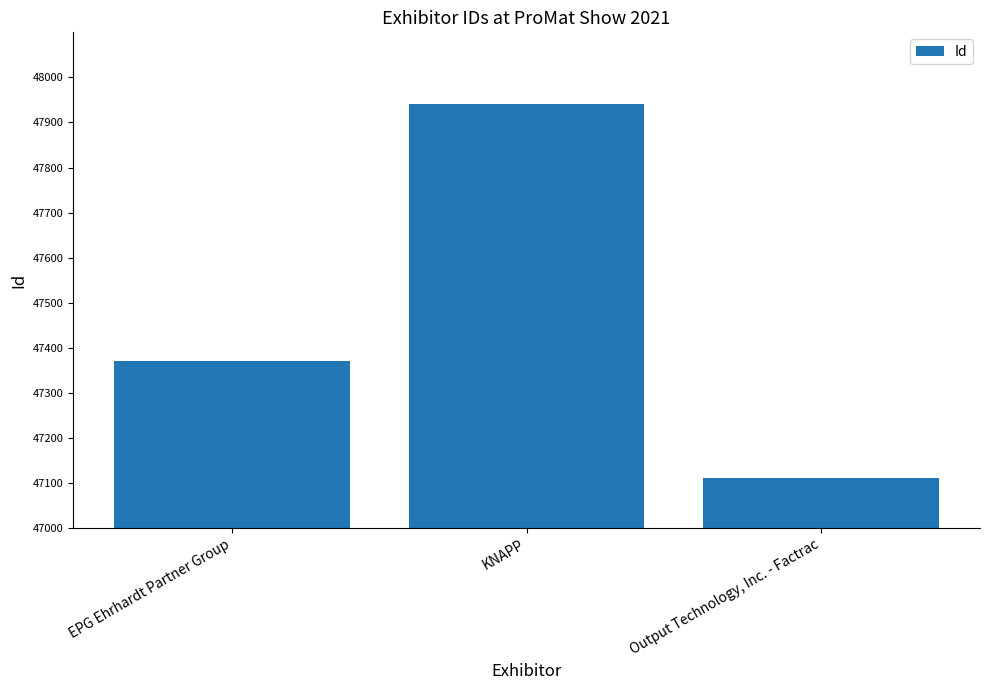

Where is the data nearest to the value 47525?

EPG Ehrhardt Partner Group